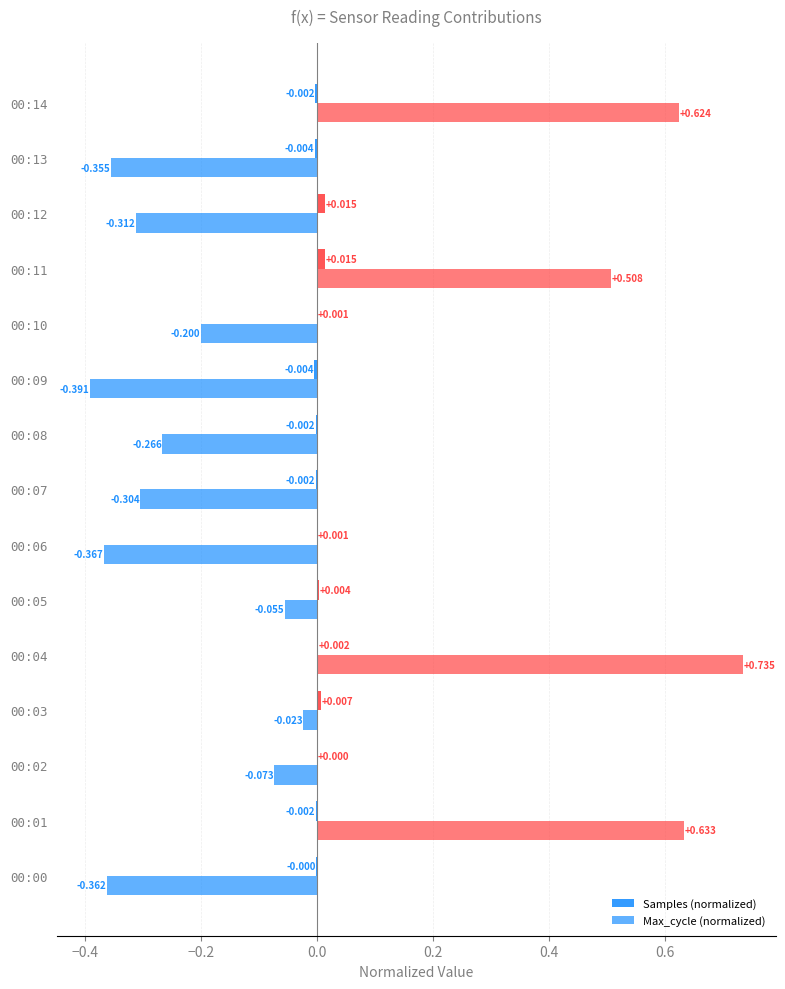

How many distinct data groups are displayed?

2